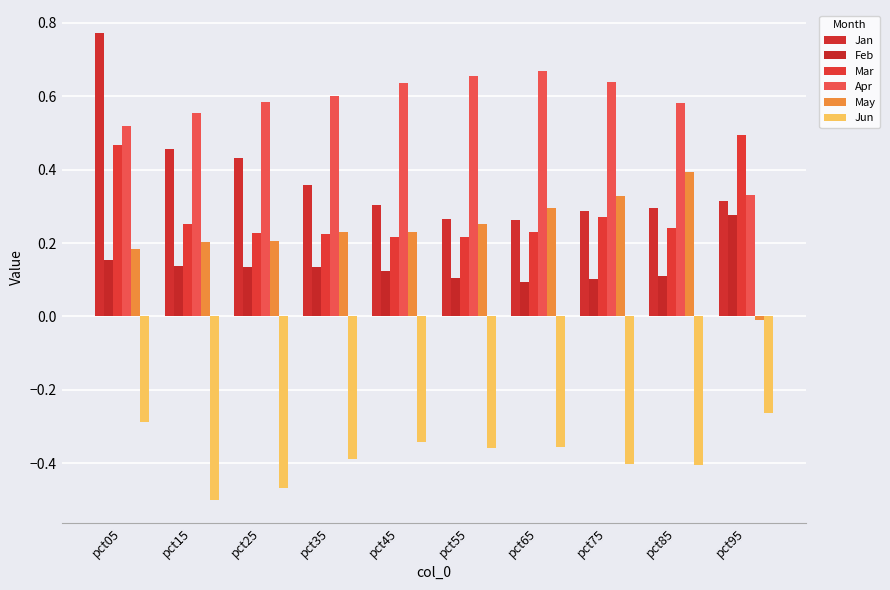

How many data points does each series have?

10